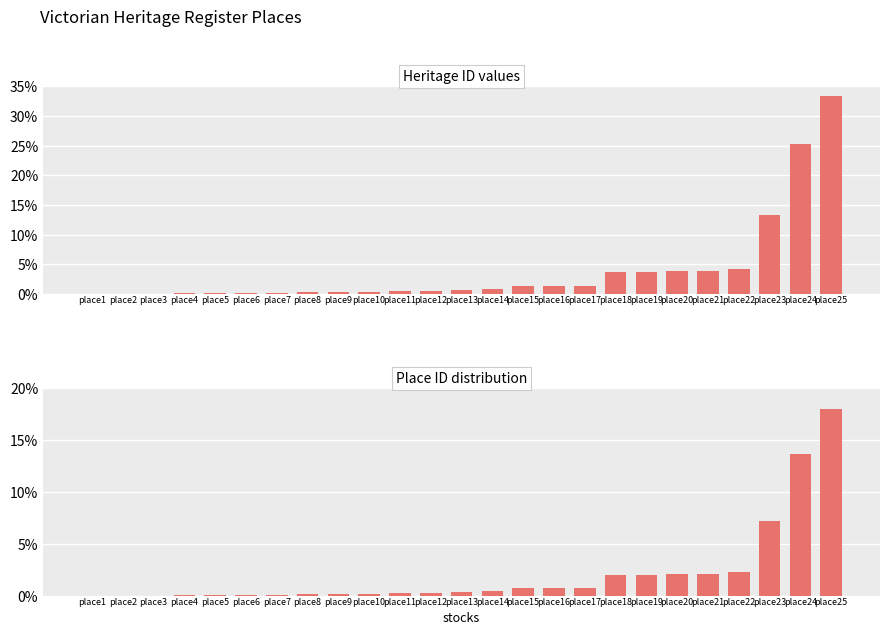

Which label corresponds to the largest value in the chart?

place25